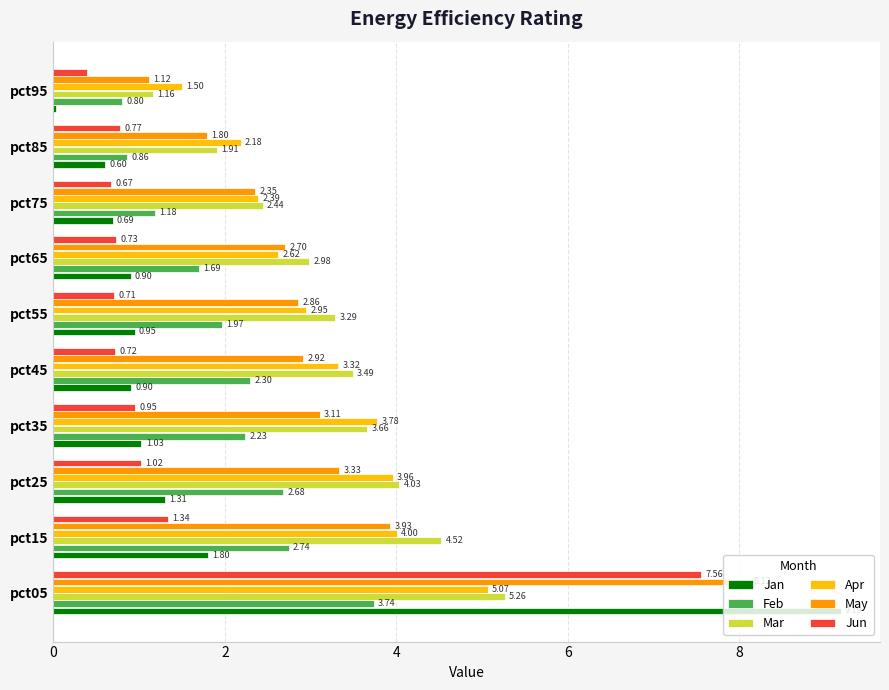

At which category is the sum across all series the highest?

pct05